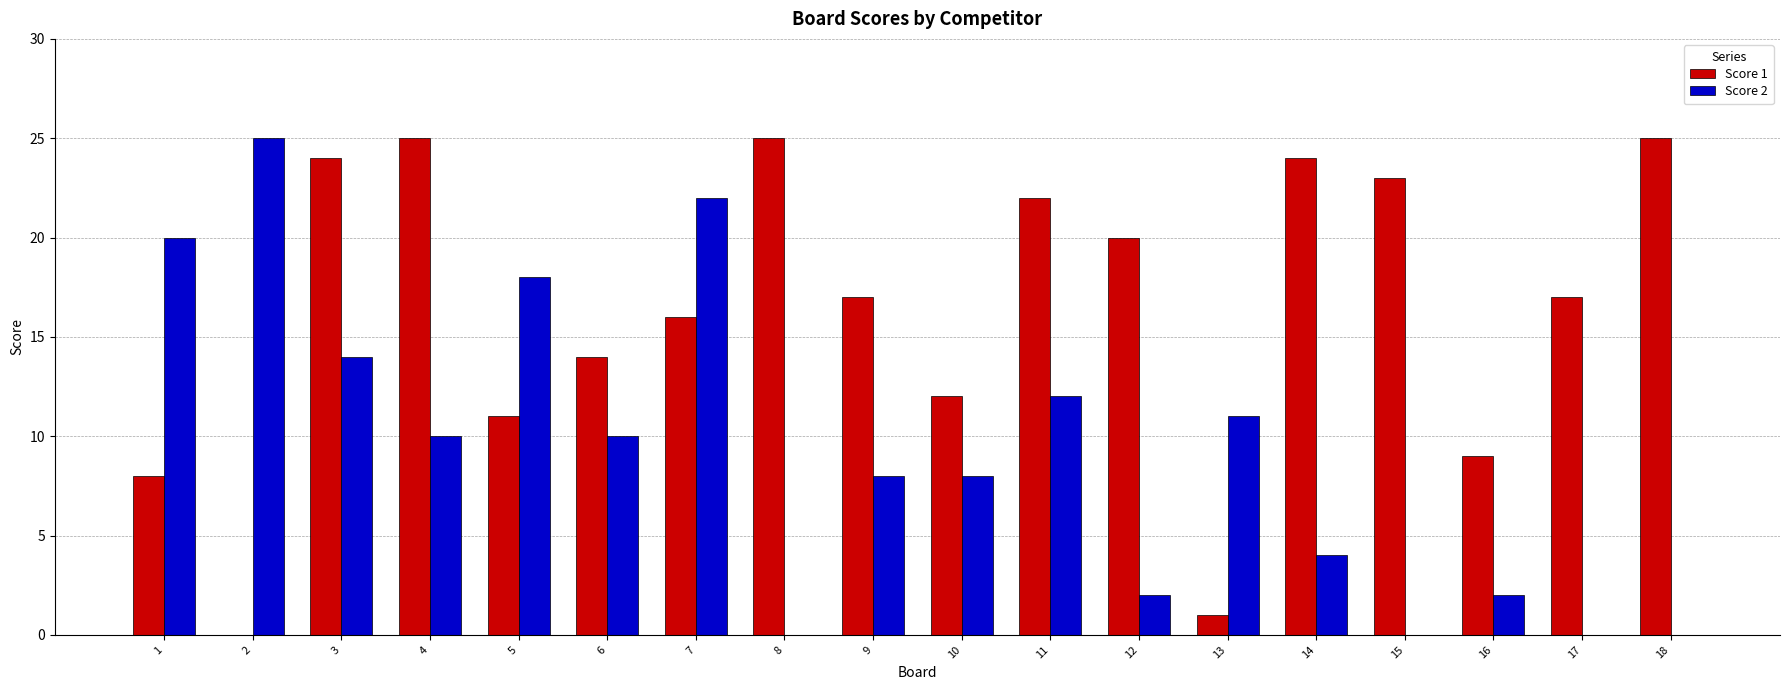

Between 14 and 15, which series saw the biggest shift?

Score 2